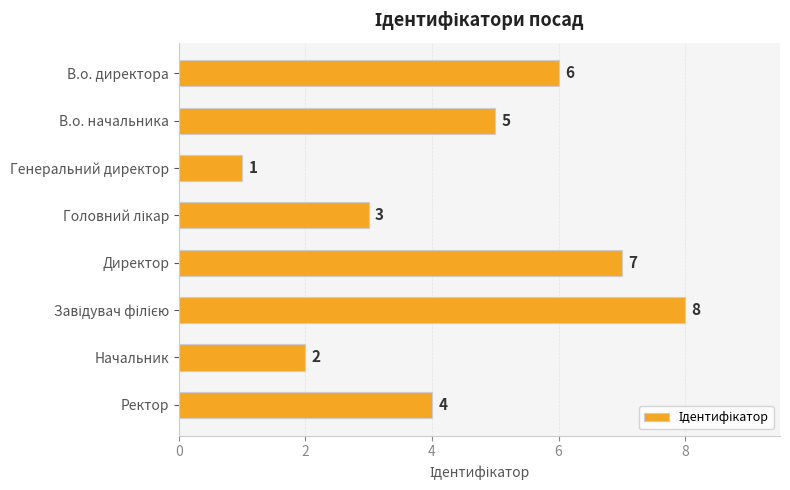

True or false: the data shows 2 at Начальник.

True